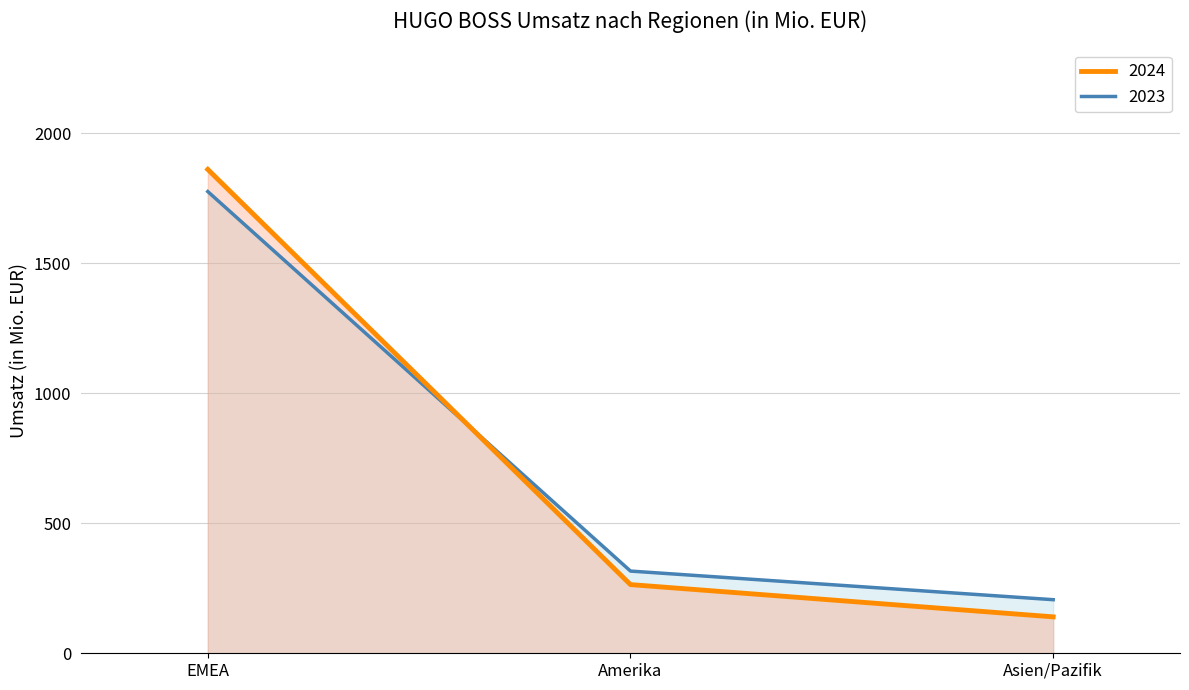

What is the label of the 2nd point from the left?

Amerika